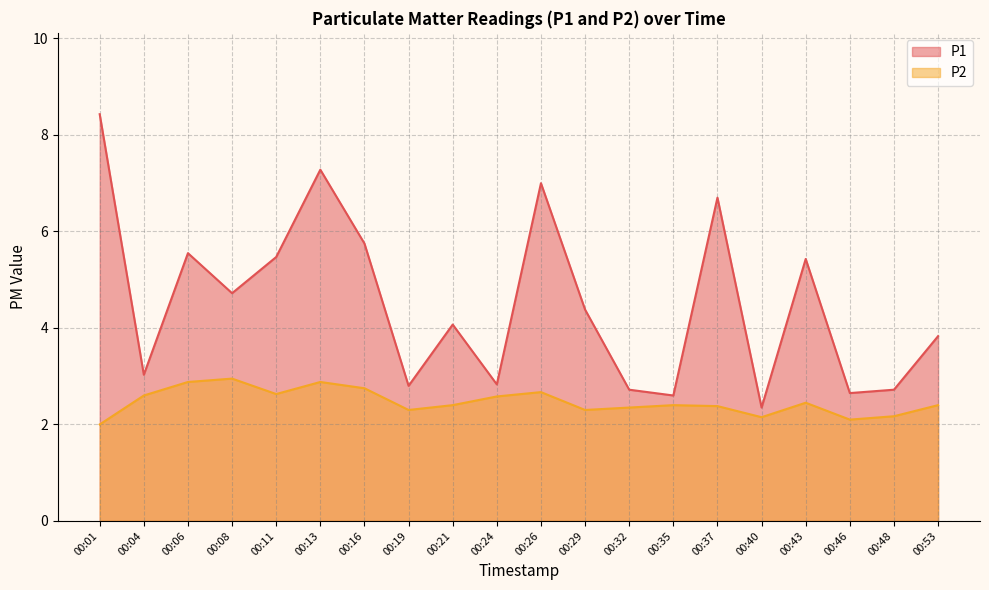

Which has a higher value, 00:24 or 00:32?

00:24